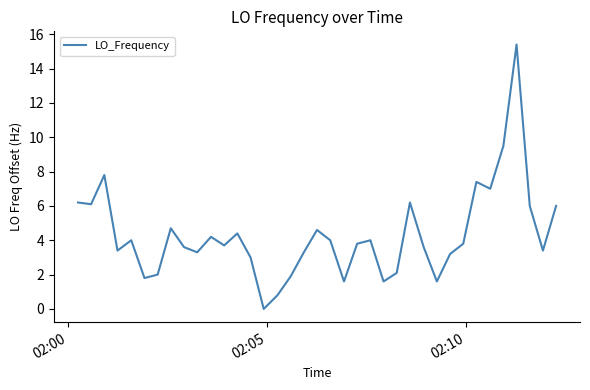

How many lines are shown in the chart?

1